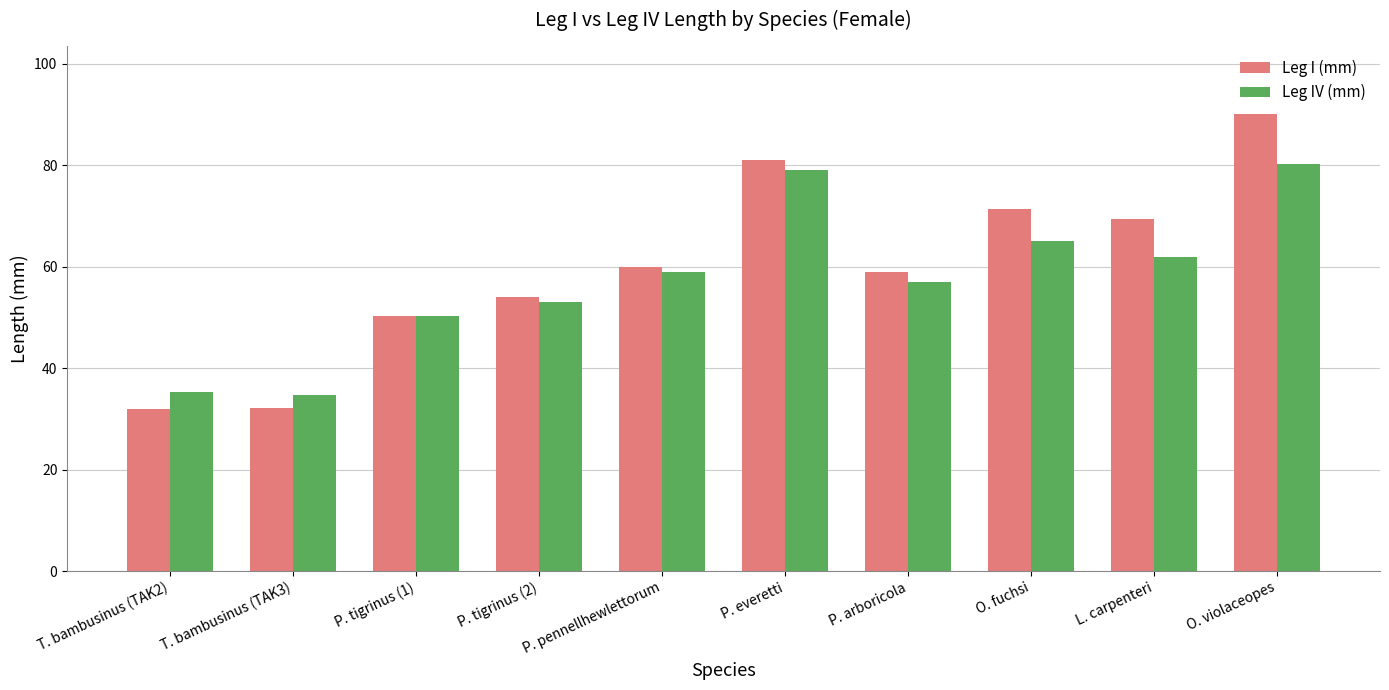

What is the total value across all series at L. carpenteri?

131.5